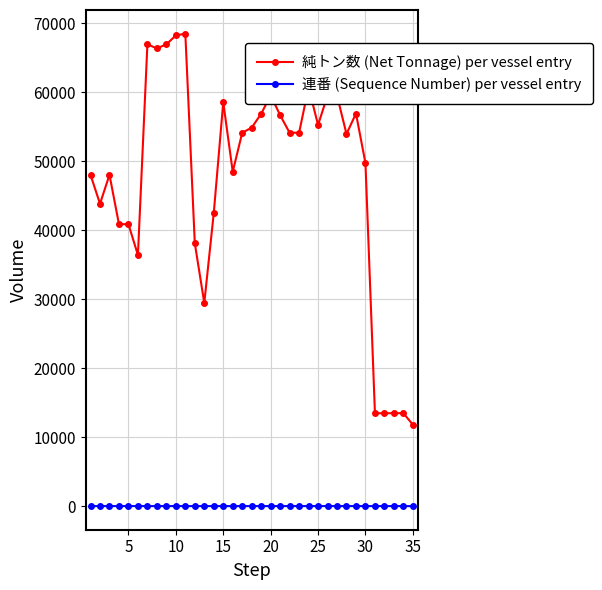

What is the difference between the maximum and minimum values in the 連番 (Sequence Number) per vessel entry series?

1